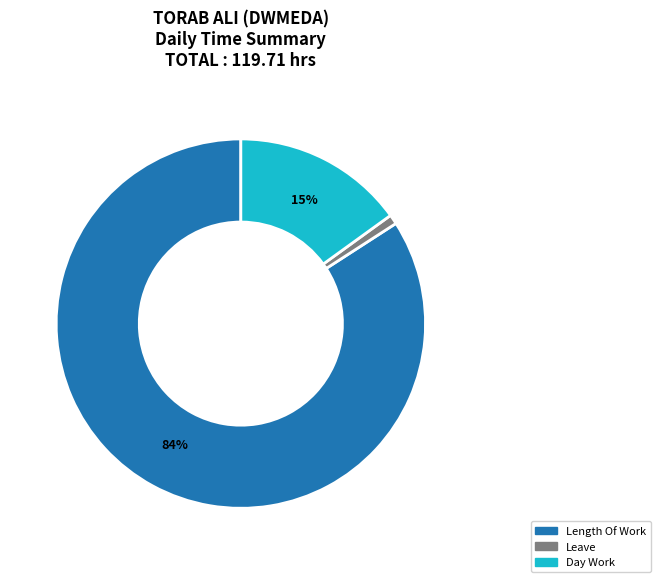

To the nearest percent, what is the difference between the largest and smallest slice percentages?

83%